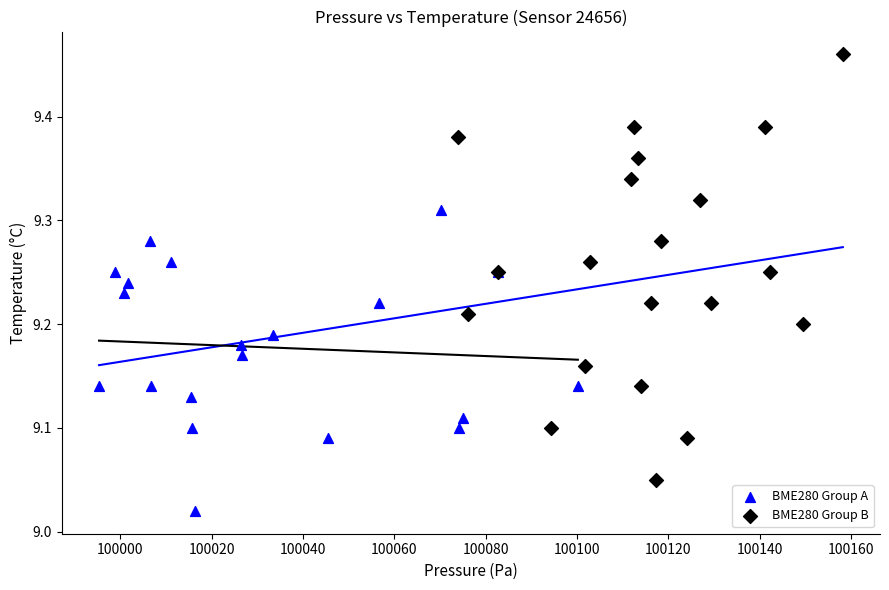

Which series contains the lowest Y value?

BME280 Group A